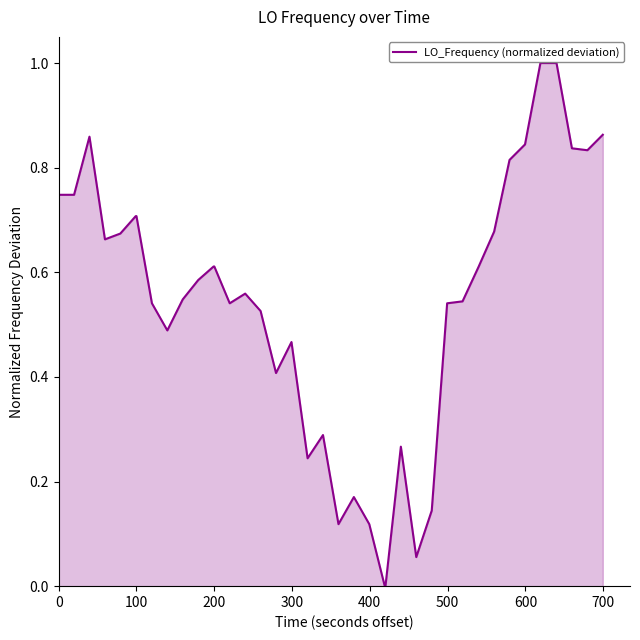

What is the greatest value displayed?

1.0